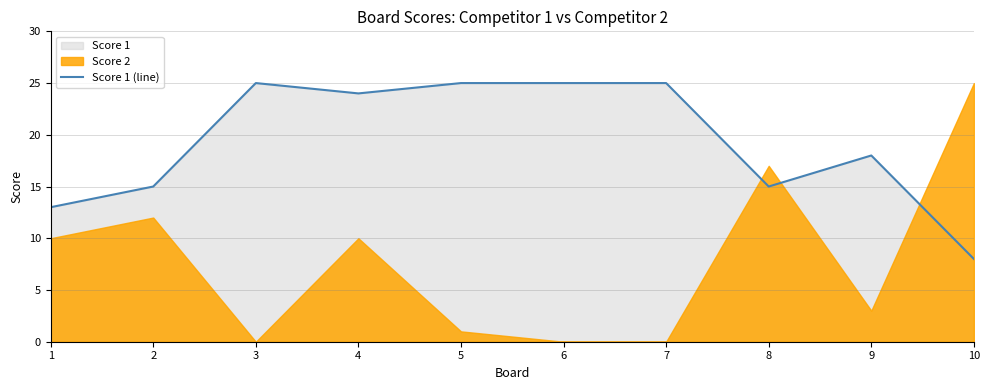

At which category does the data reach its first local peak?

3